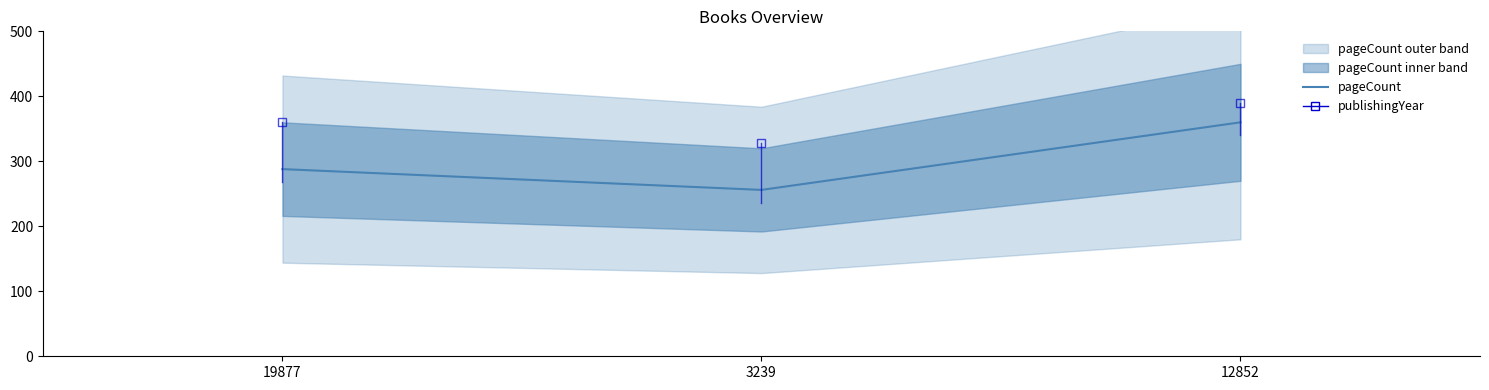

Rank the categories by value from lowest to highest.

3239, 19877, 12852